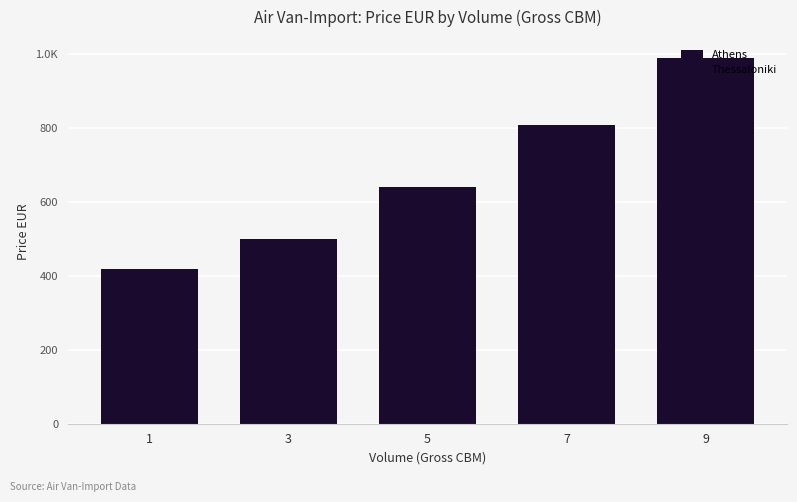

Reading right to left, list all the values displayed in this chart.

Athens: 9=990	7=810	5=640	3=500	1=420
Thessaloniki: 9=990	7=810	5=640	3=500	1=420